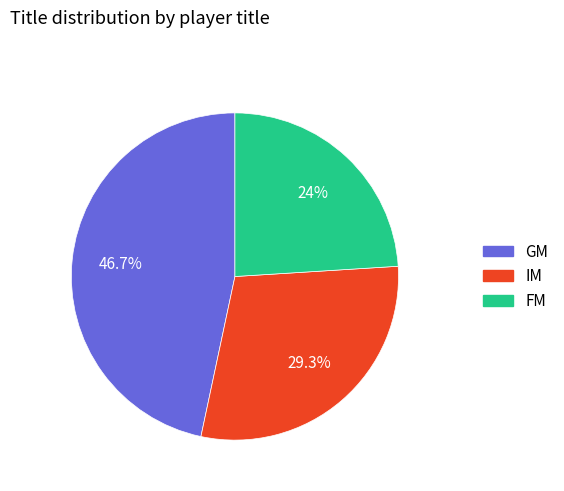

To the nearest percent, what portion does IM represent?

29%